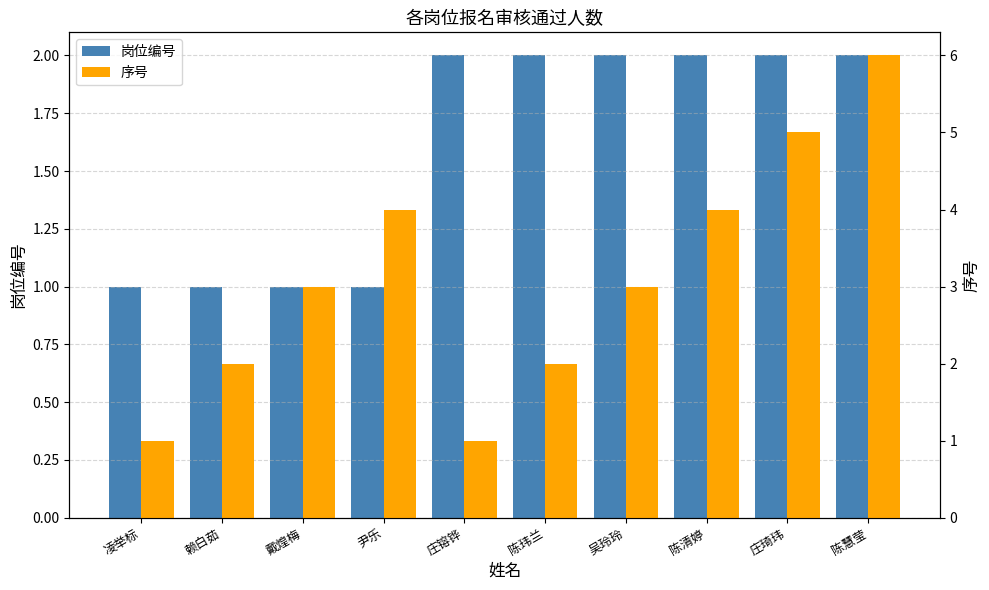

Which category has the lowest value across all series?

凌举标